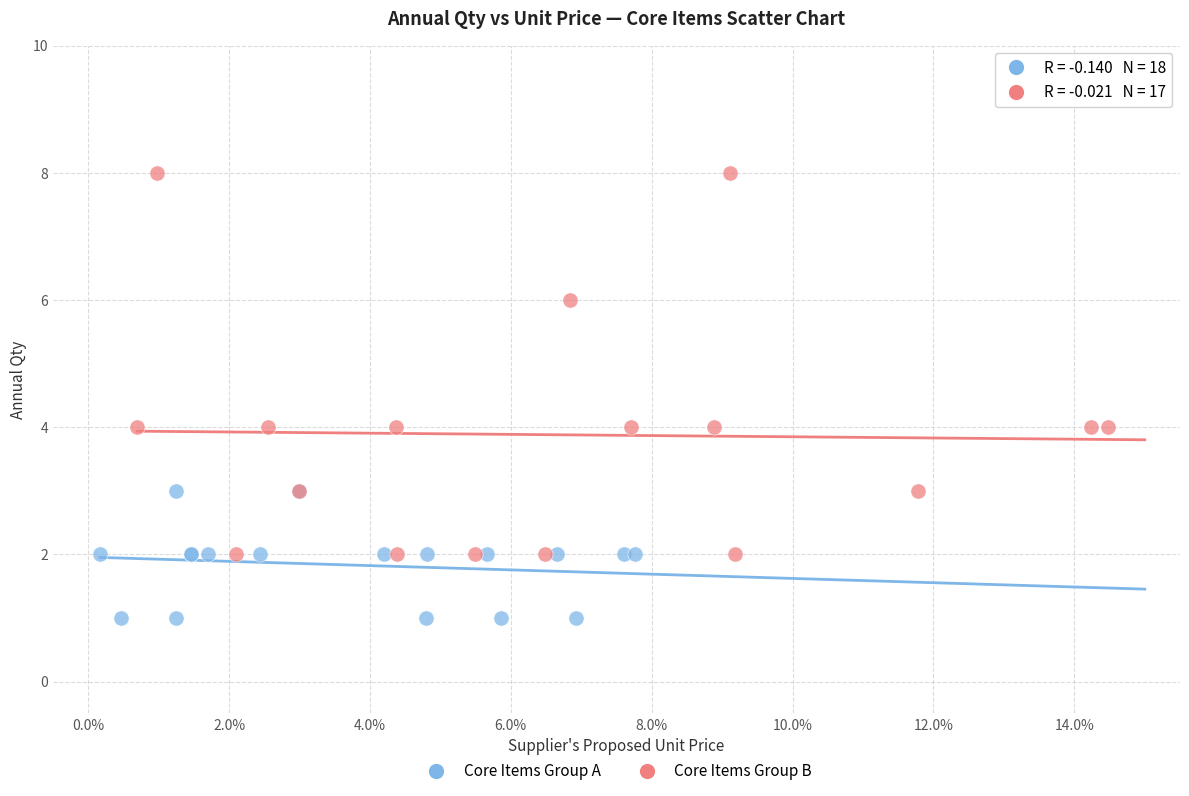

Which series contains the lowest Y value?

Core Items Group A